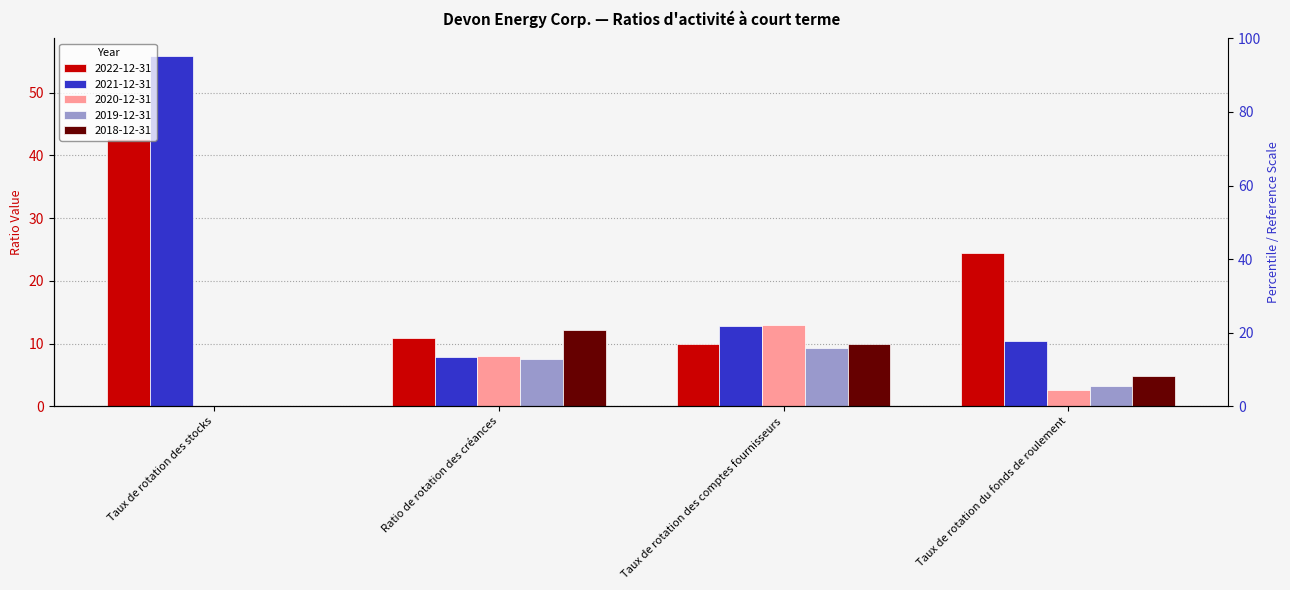

What position from the left is Taux de rotation des comptes fournisseurs?

3